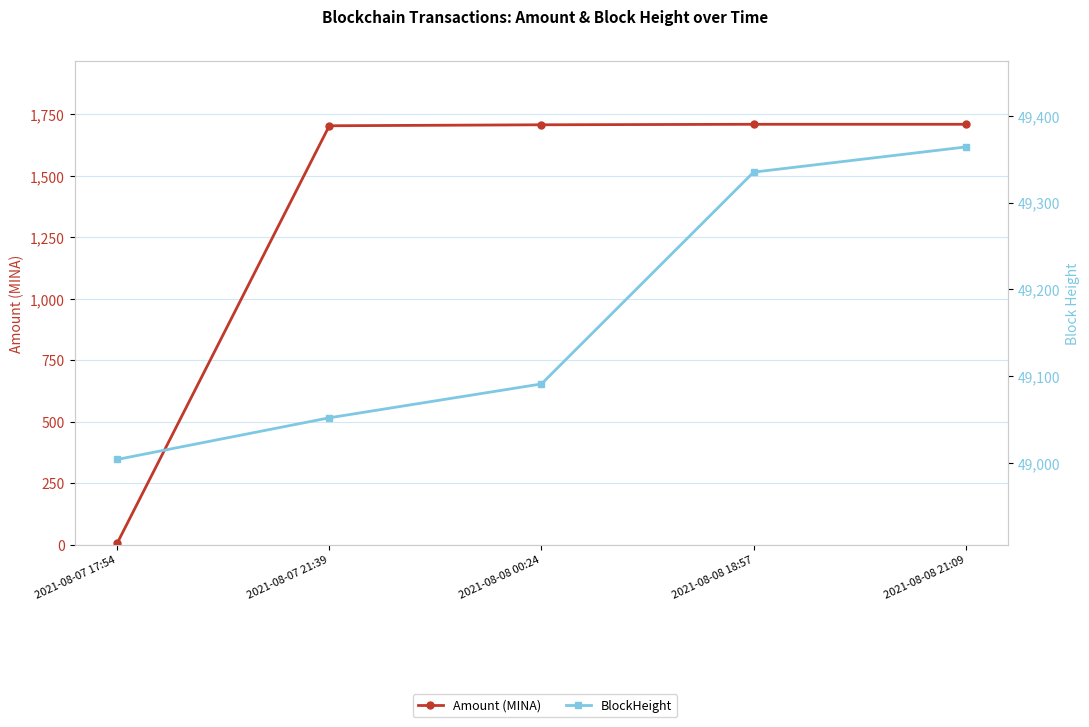

How many data points does each series have?

5